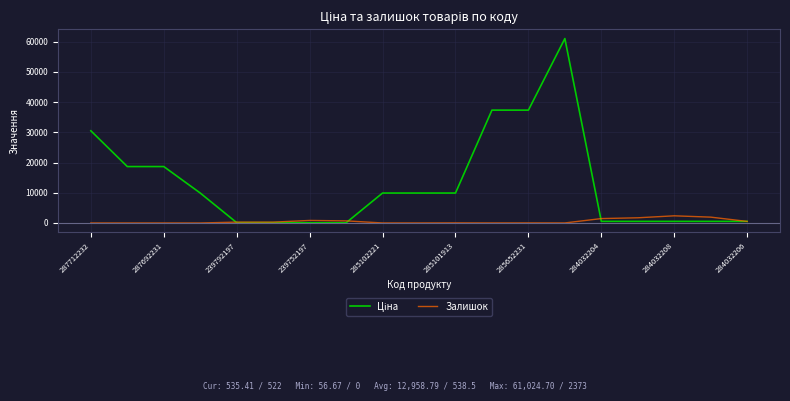

What is the maximum value shown in the chart?

61024.7